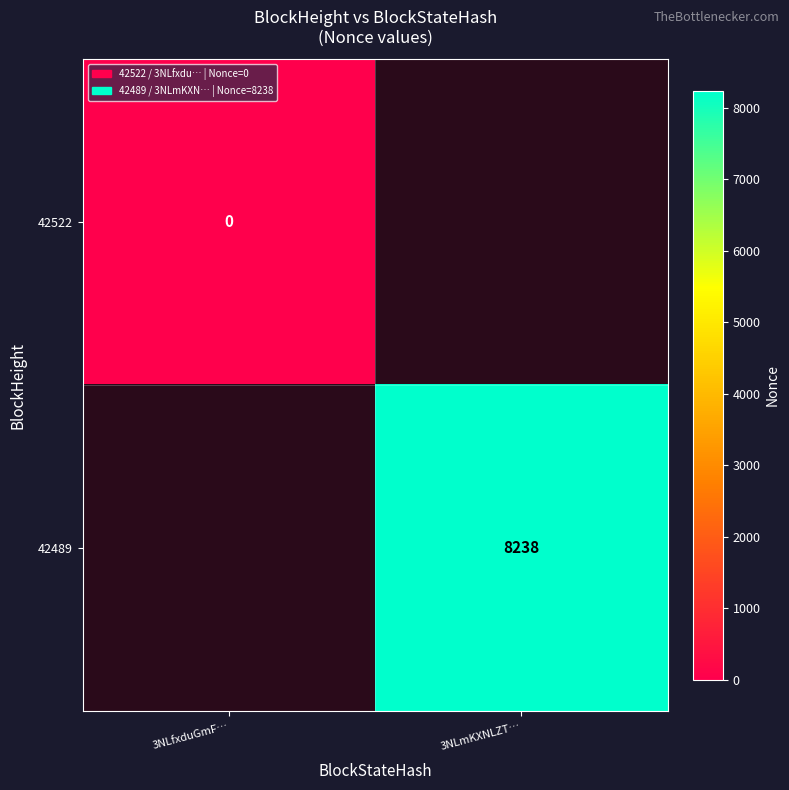

Count the number of data series in this chart.

2